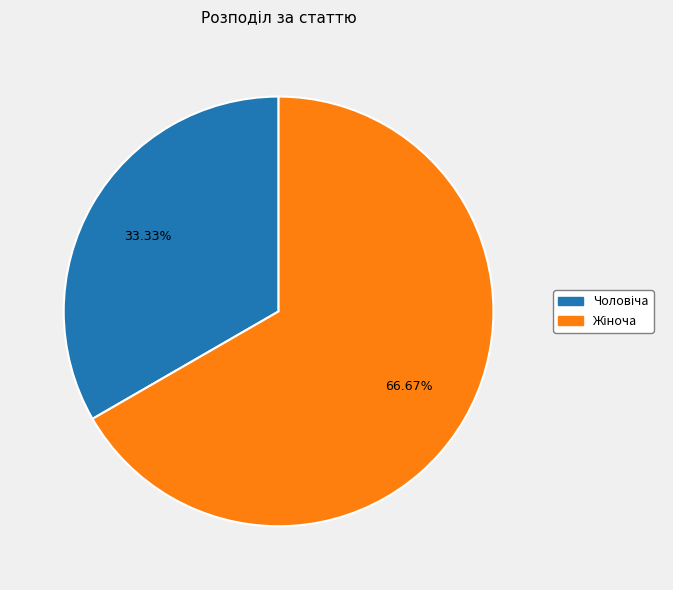

Is there any slice that represents more than half of the pie?

Yes